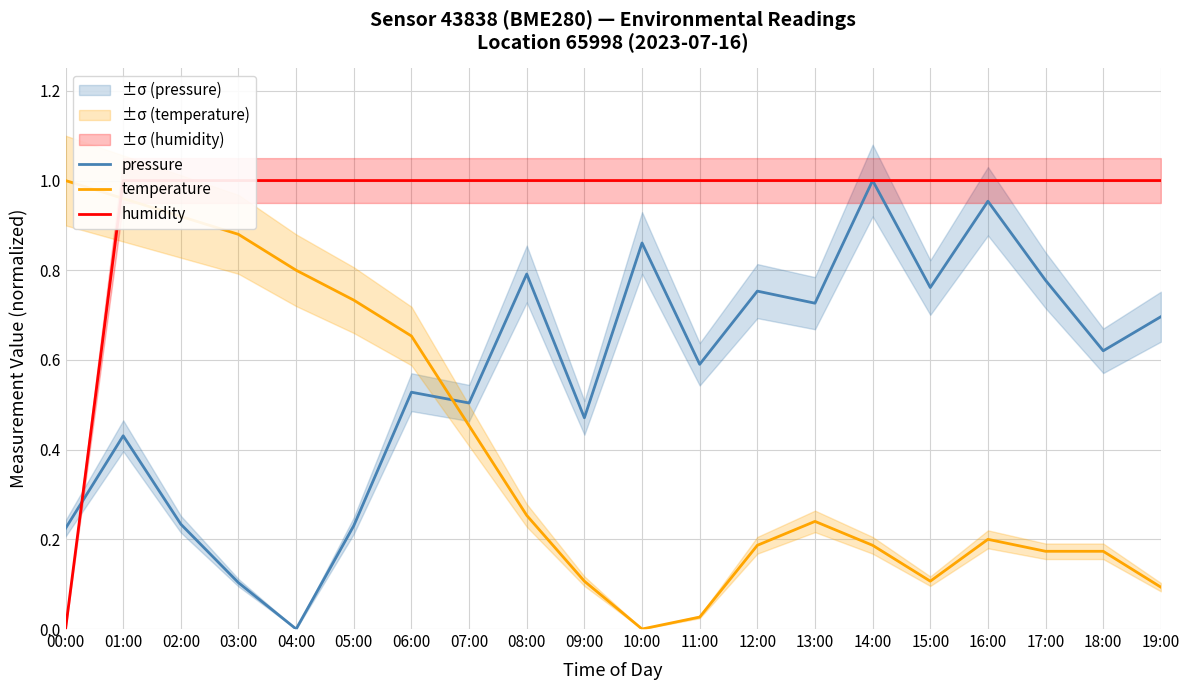

Reading left to right, list all the values displayed in this chart.

pressure: 00:00=0.2	01:00=0.4	02:00=0.2	03:00=0.1	04:00=0.0	05:00=0.2	06:00=0.5	07:00=0.5	08:00=0.8	09:00=0.5	10:00=0.9	11:00=0.6	12:00=0.8	13:00=0.7	14:00=1.0	15:00=0.8	16:00=1.0	17:00=0.8	18:00=0.6	19:00=0.7
temperature: 00:00=1.0	01:00=1.0	02:00=0.9	03:00=0.9	04:00=0.8	05:00=0.7	06:00=0.7	07:00=0.5	08:00=0.3	09:00=0.1	10:00=0.0	11:00=0.0	12:00=0.2	13:00=0.2	14:00=0.2	15:00=0.1	16:00=0.2	17:00=0.2	18:00=0.2	19:00=0.1
humidity: 00:00=0.0	01:00=1.0	02:00=1.0	03:00=1.0	04:00=1.0	05:00=1.0	06:00=1.0	07:00=1.0	08:00=1.0	09:00=1.0	10:00=1.0	11:00=1.0	12:00=1.0	13:00=1.0	14:00=1.0	15:00=1.0	16:00=1.0	17:00=1.0	18:00=1.0	19:00=1.0